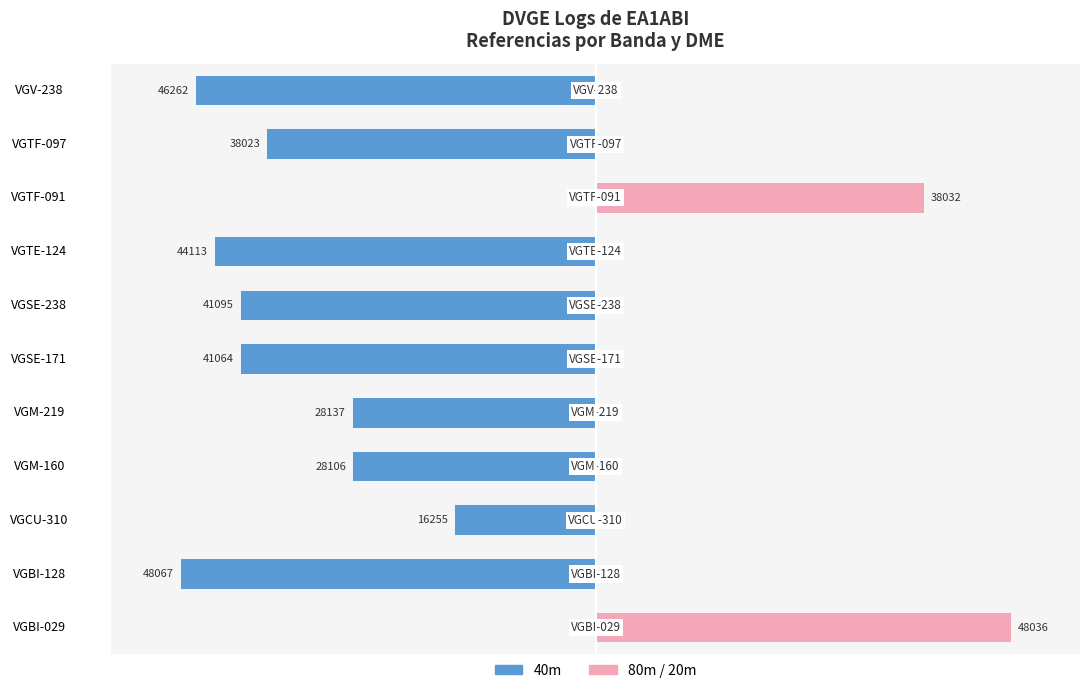

How many data points in 80m/20m are above 0?

2